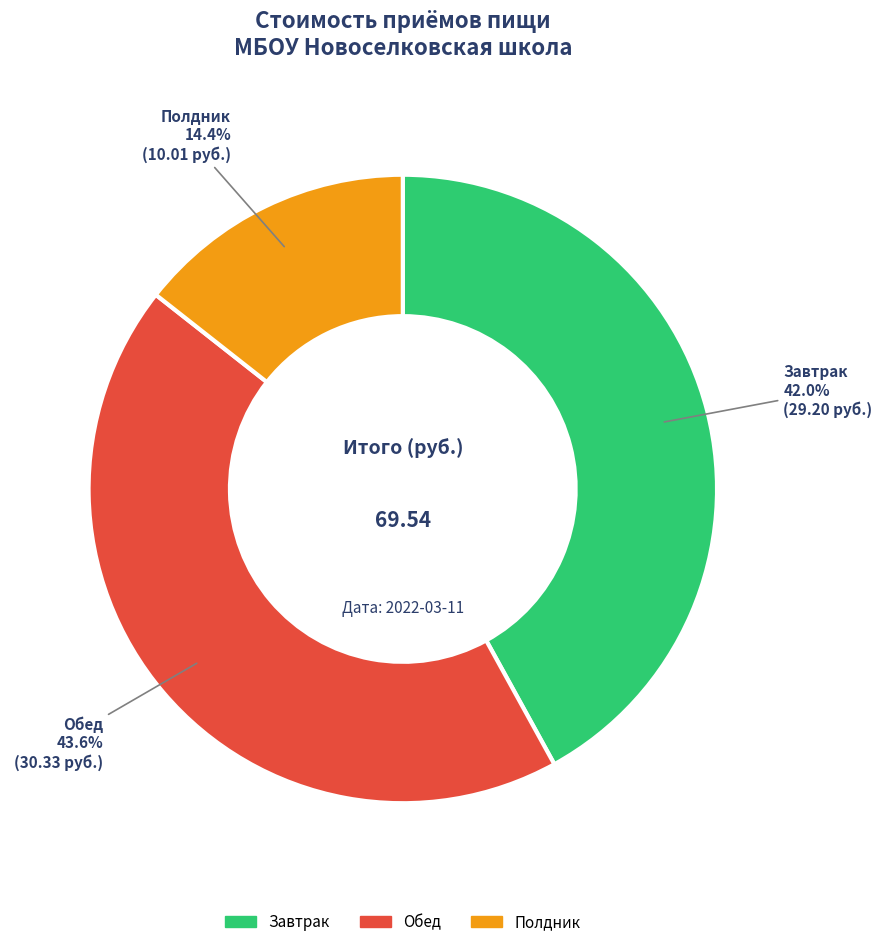

Rank the categories by value from highest to lowest.

Обед, Завтрак, Полдник